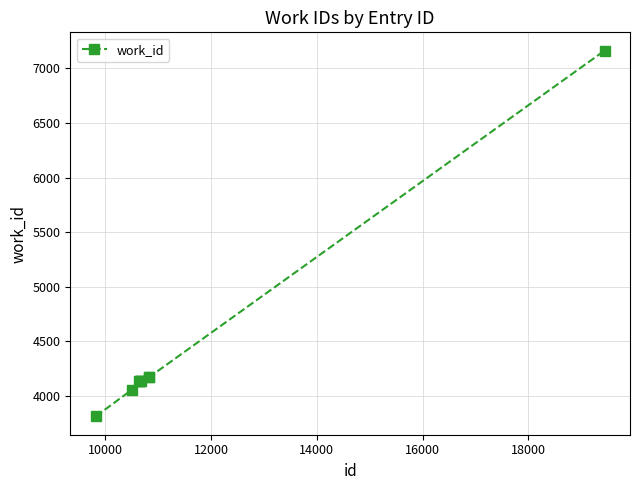

What is the sum of all values?

39938